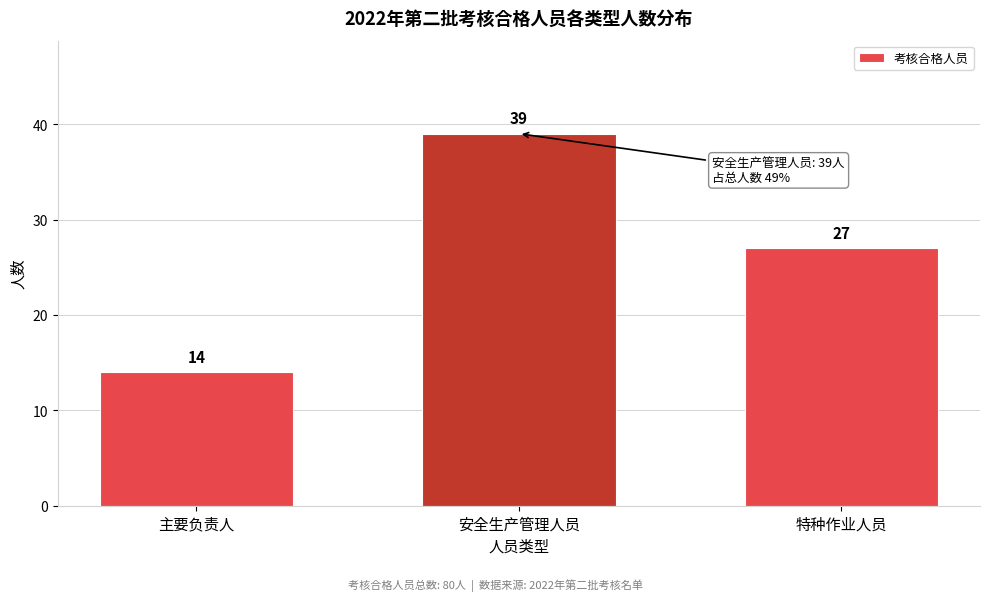

Reading left to right, what are all the values shown in this chart?

14	39	27